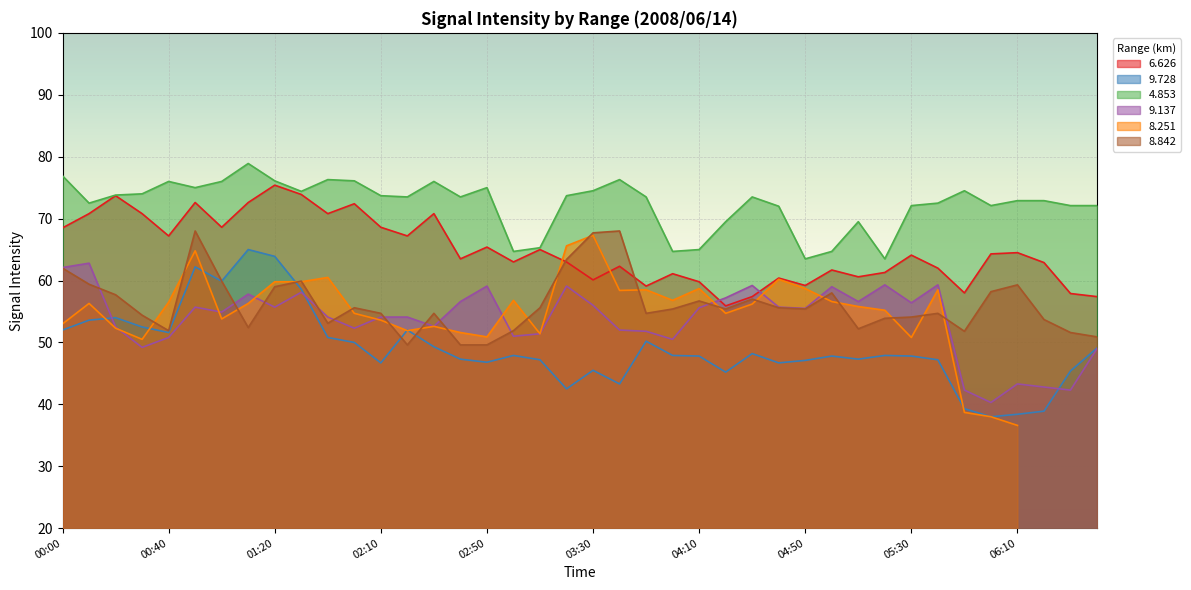

Which series changed the most between 01:10 and 02:40?

  9.728